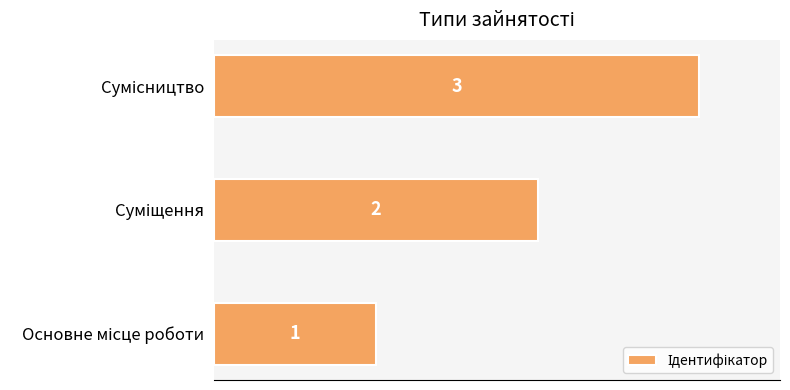

What is the maximum value shown in the chart?

3